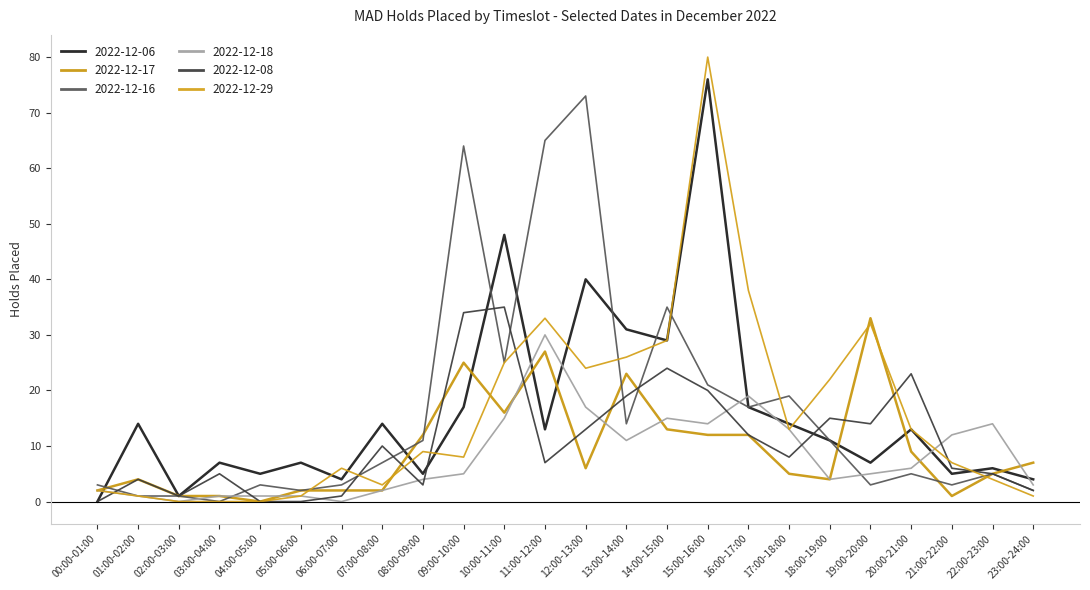

What is the difference between the second highest and minimum values in the 2022-12-29 series?

38